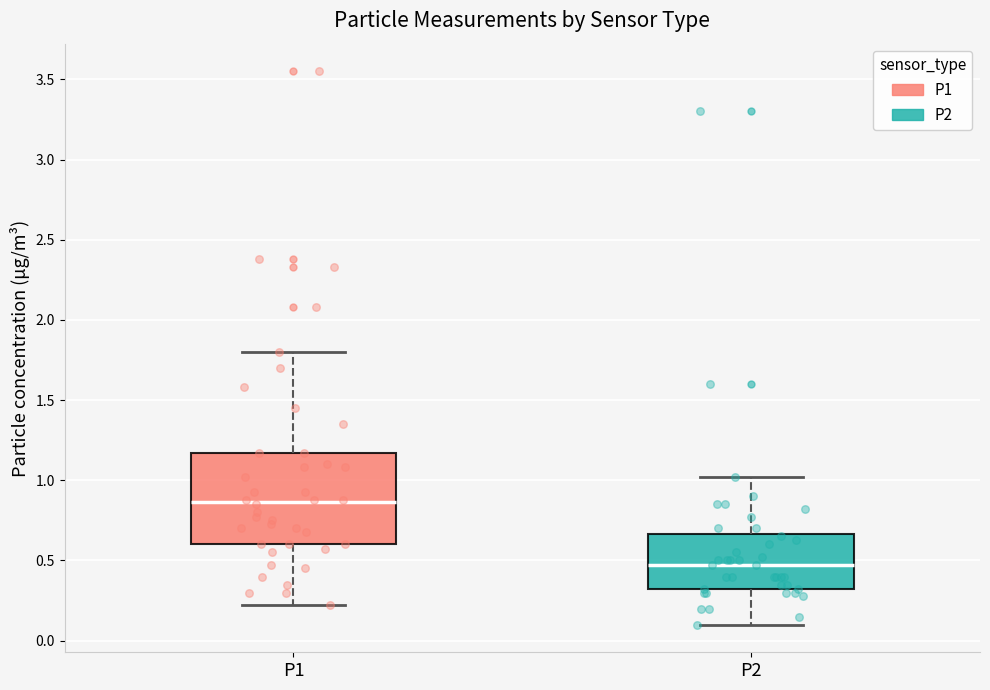

Reading left to right, transcribe this box plot: for each box, give where its median line is, the range the box spans, and where its two whiskers end, as read against the y-axis. The values are not printed on the chart, so give them approximately, as read against the axis.

P1: median 0.85, box 0.60 to 1.15, whiskers 0.20 to 1.80
P2: median 0.45, box 0.30 to 0.65, whiskers 0.10 to 1.00